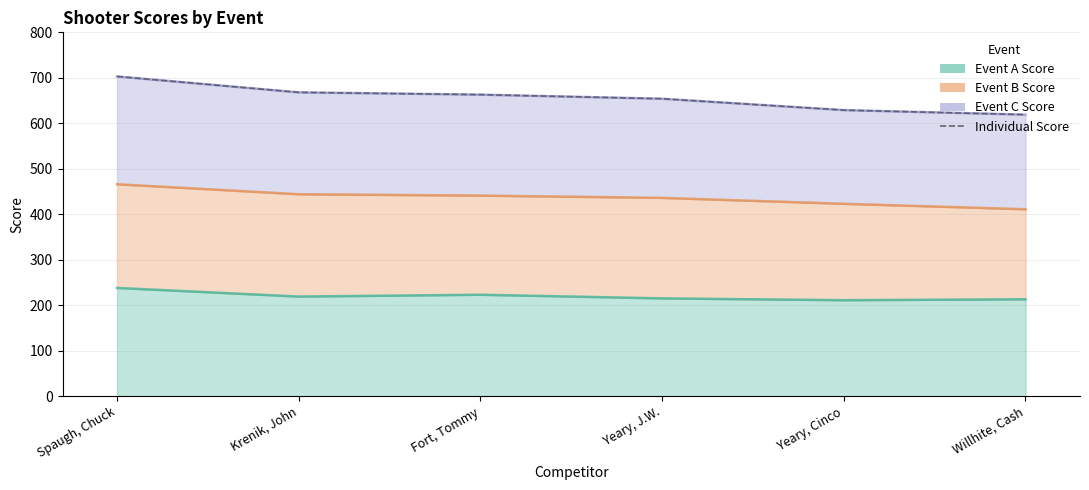

Reading left to right, extract all data points from this chart.

Spaugh, Chuck=703	Krenik, John=668	Fort, Tommy=663	Yeary, J.W.=654	Yeary, Cinco=629	Willhite, Cash=619